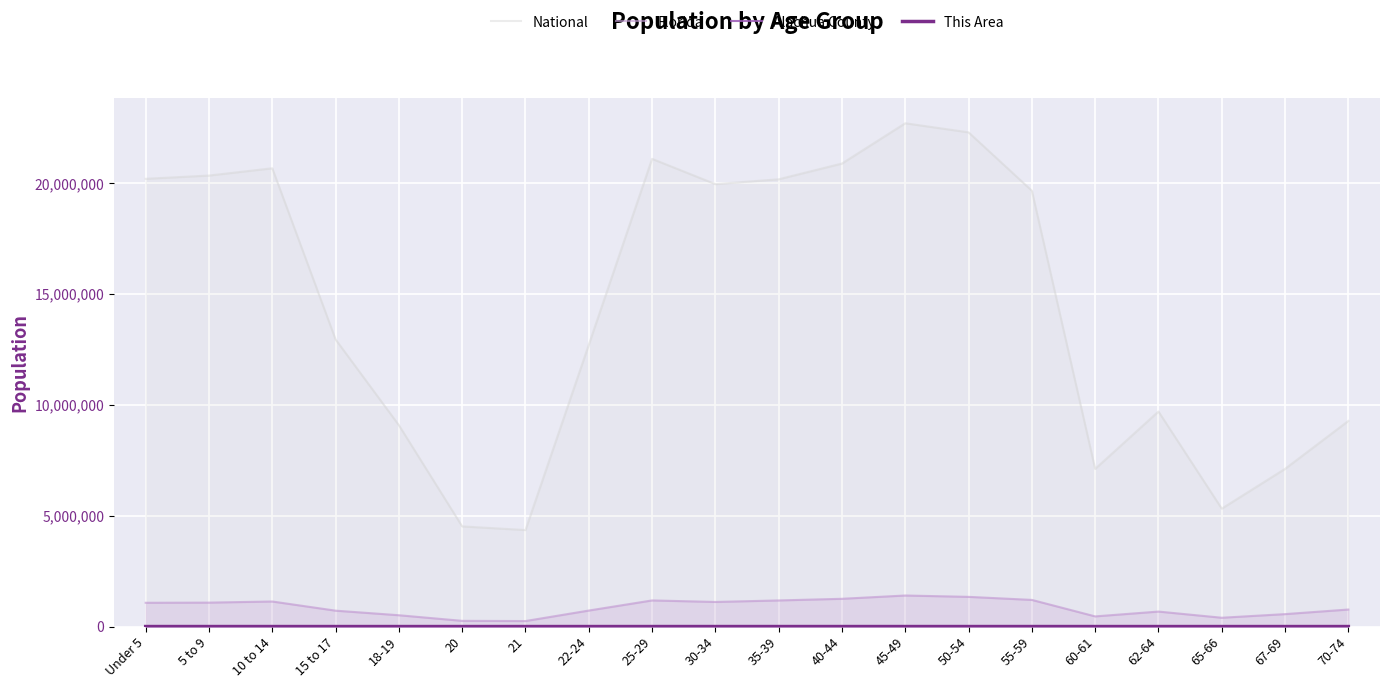

In Florida, how many points are lower than both neighbors (excluding endpoints)?

4